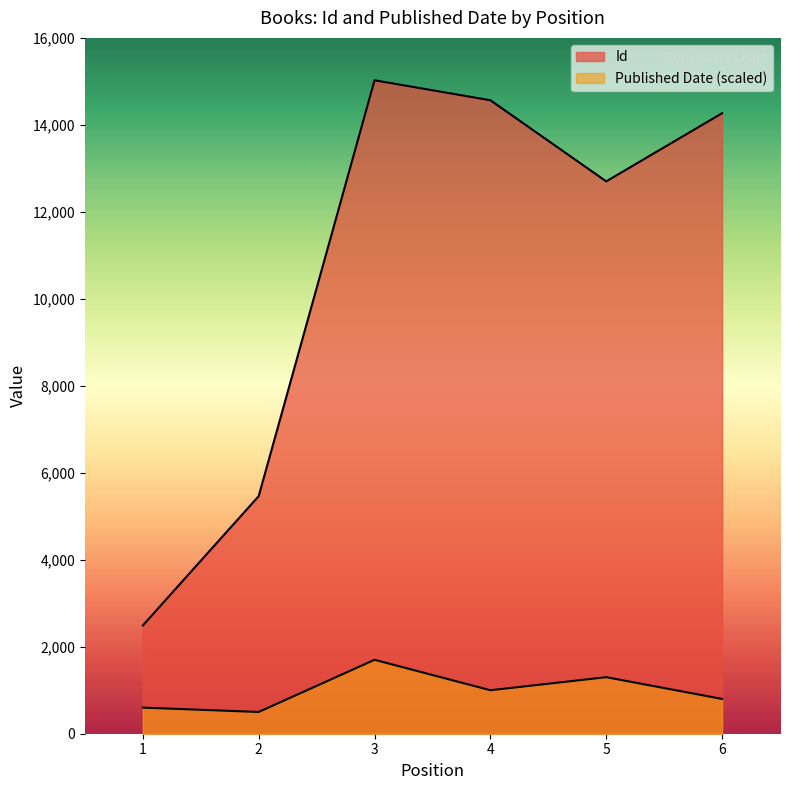

What is the sum of all Id values?

64513